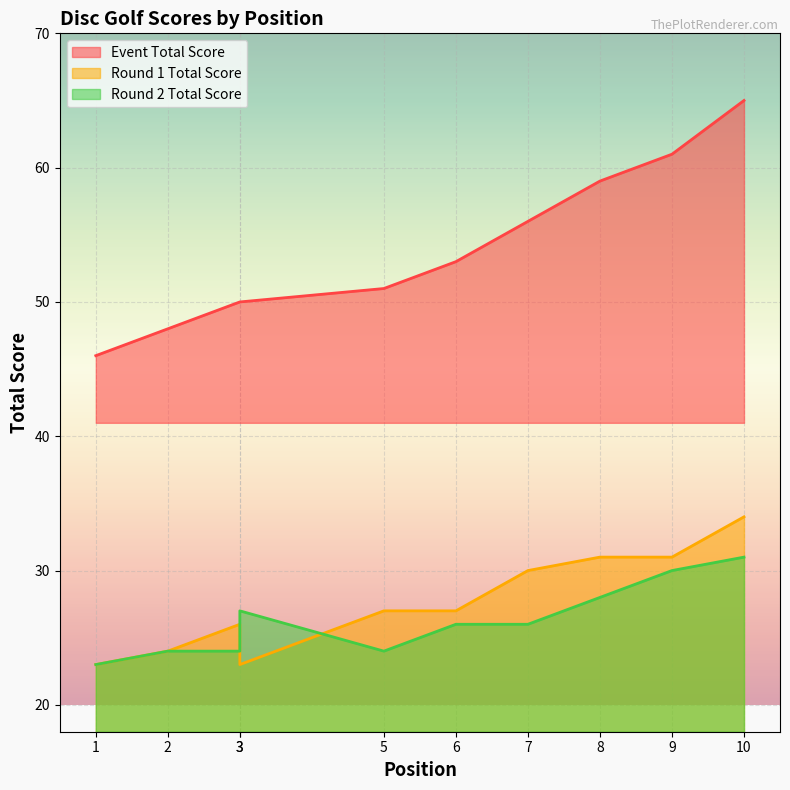

What is the minimum value shown in the chart?

23